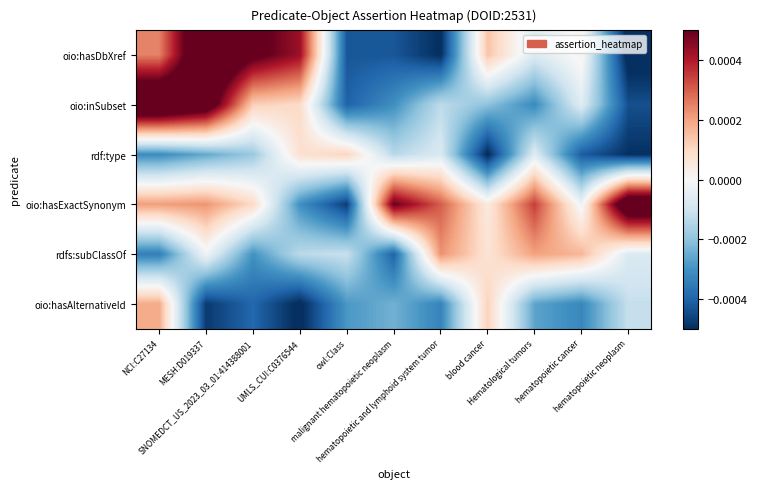

How many categories are shown in the chart?

11